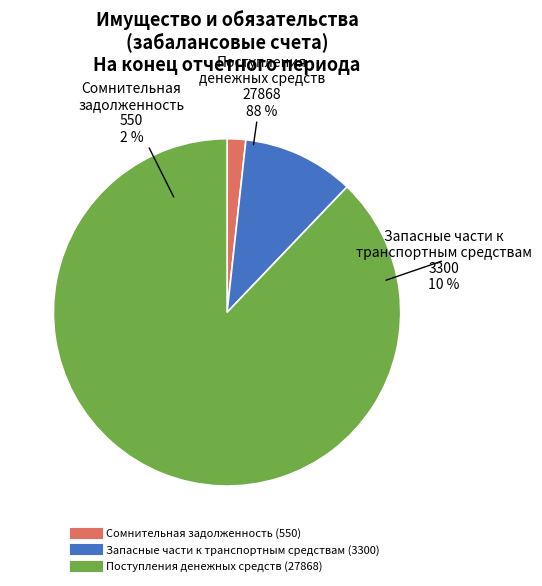

Which category has the smallest portion of the pie?

Сомнительная задолженность